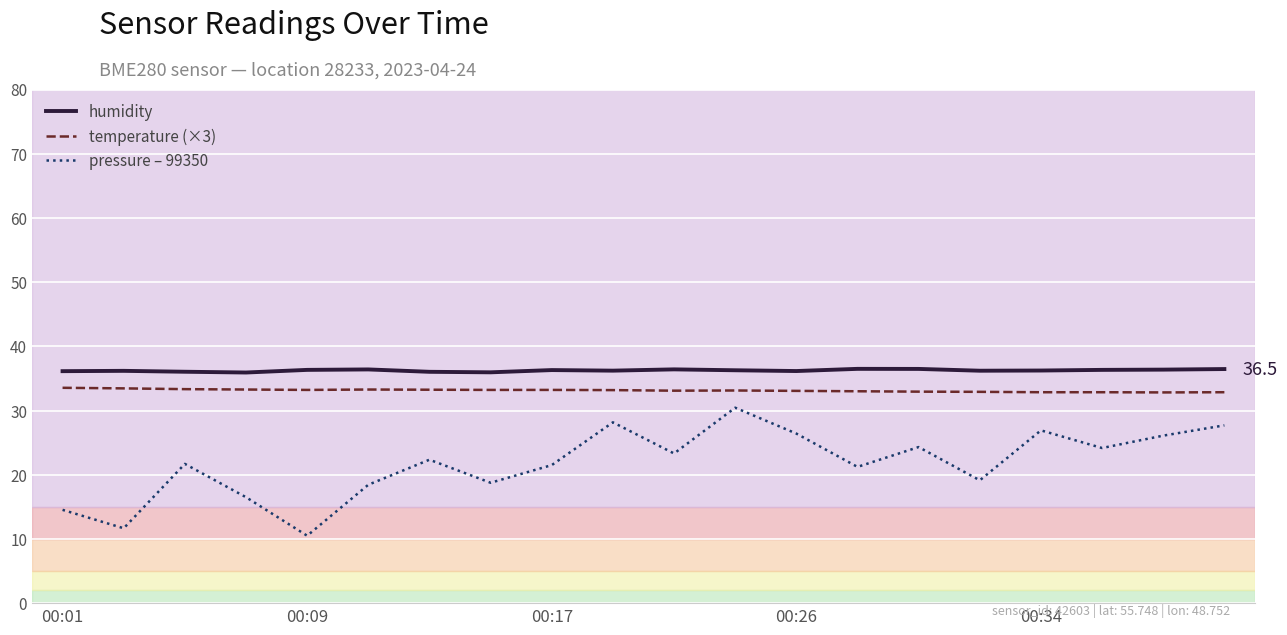

True or false: humidity and pressure – 99350 cross at least once.

False